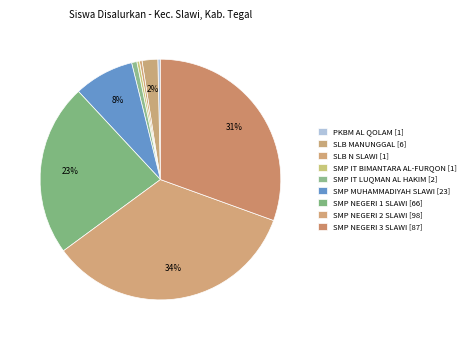

What percentage do SMP NEGERI 3 SLAWI and SMP NEGERI 2 SLAWI together represent?

64.9%